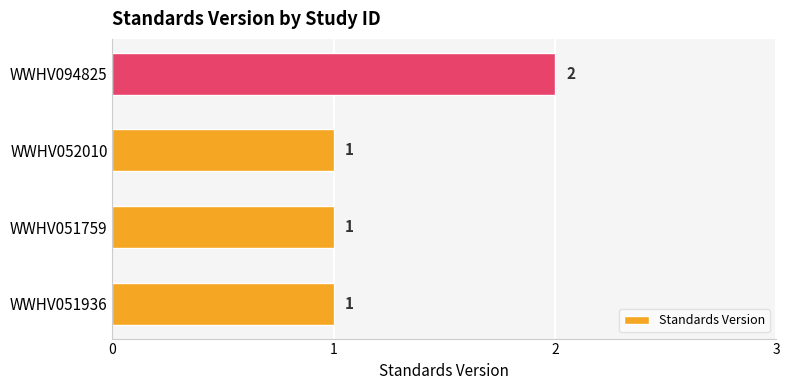

Which has a higher value, WWHV094825 or WWHV051759?

WWHV094825